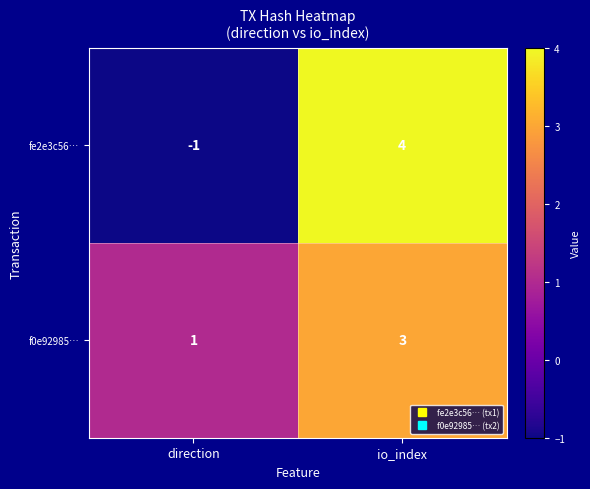

What is the smallest value displayed?

-1